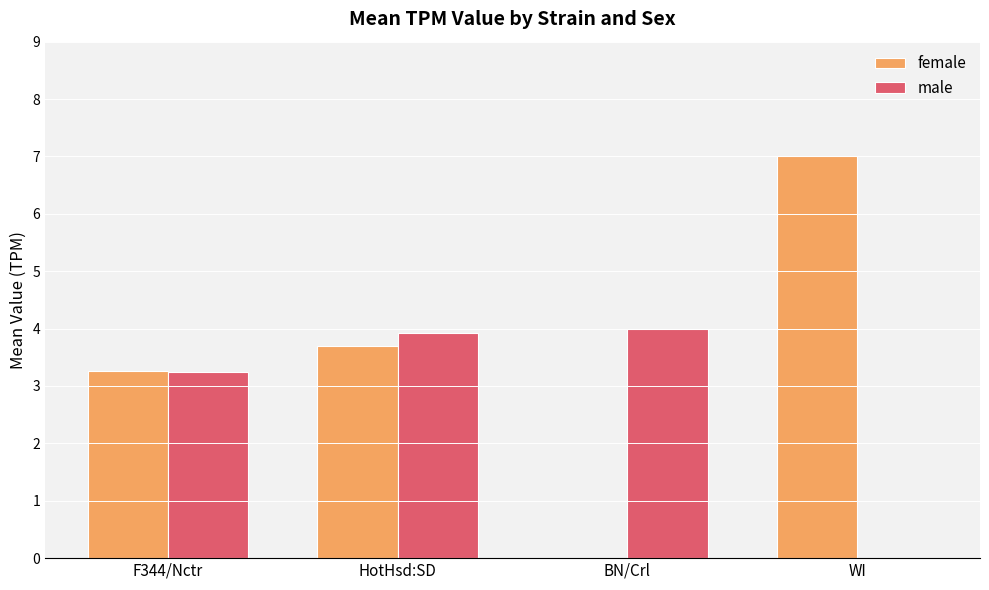

At which category is the sum across all series the highest?

HotHsd:SD